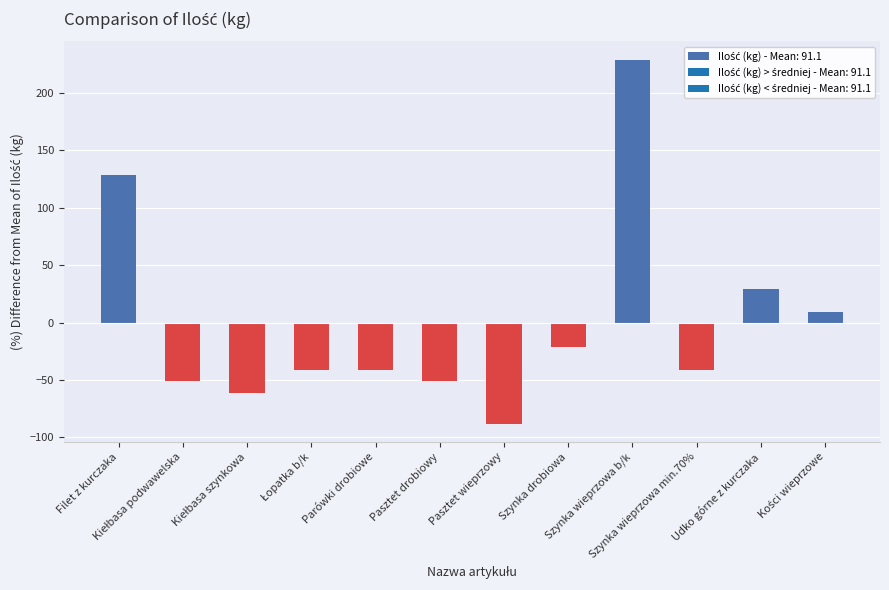

The chart shows a value of 43.7 at Udko górne z kurczaka. True or false?

False